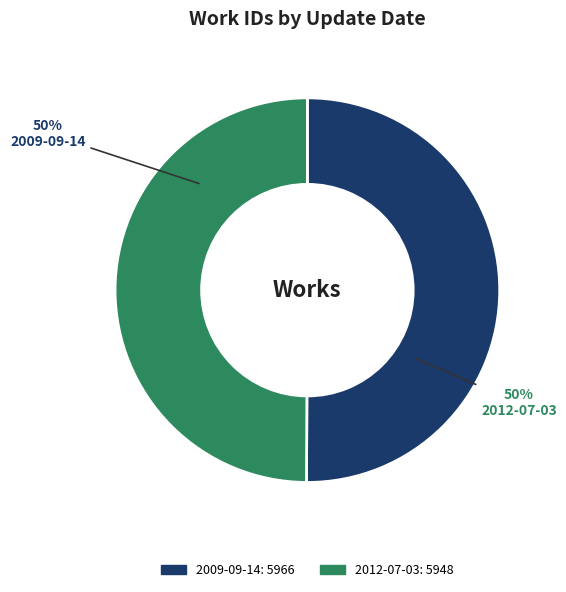

Combined, do 2012-07-03 and 2009-09-14 account for over 50%?

Yes